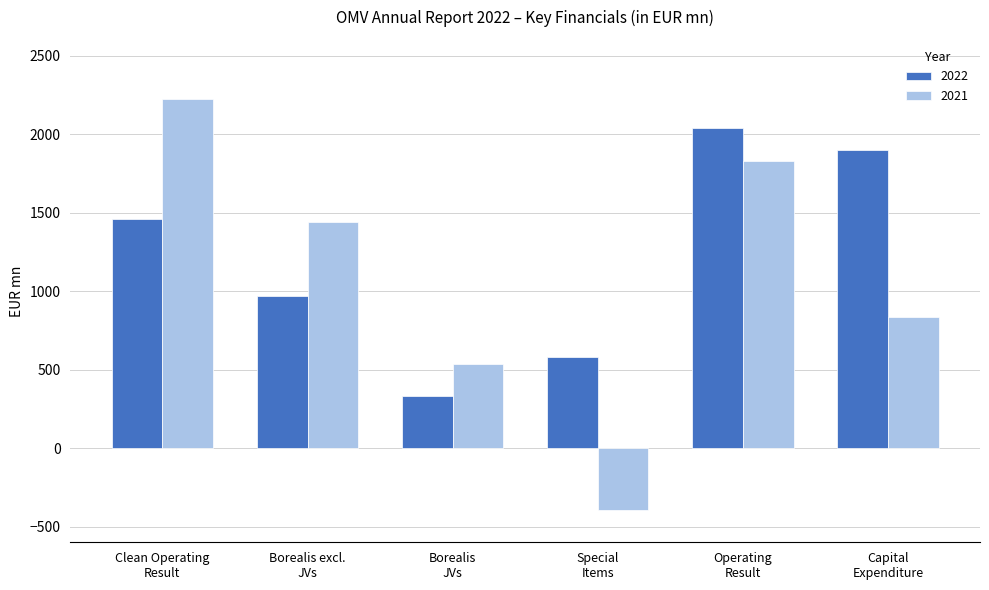

Between Borealis excl.
JVs and Operating
Result, which series saw the biggest shift?

2022